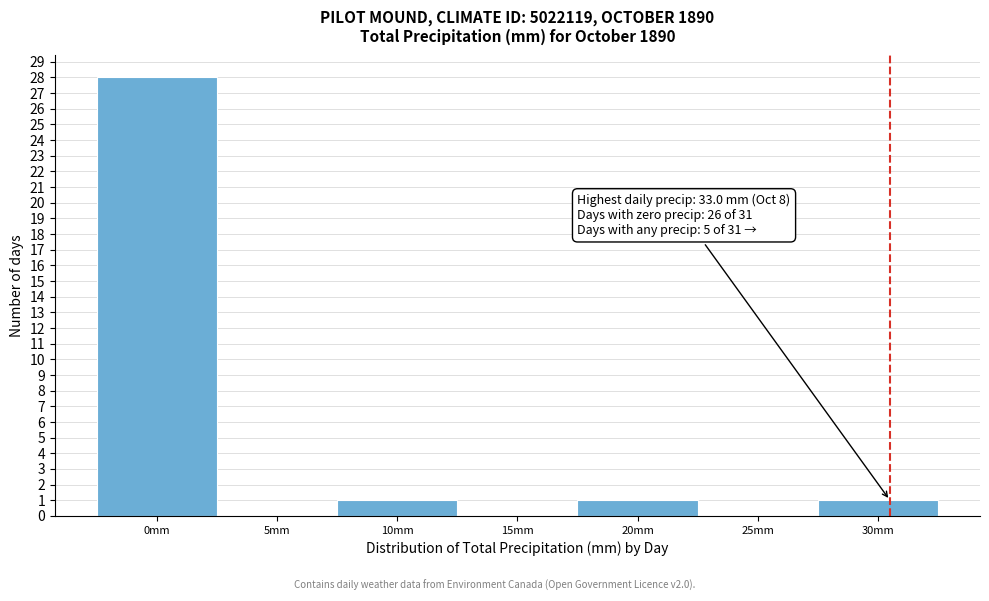

Reading left to right, what are all the values shown in this chart?

0mm=28	5mm=0	10mm=1	15mm=0	20mm=1	25mm=0	30mm=1